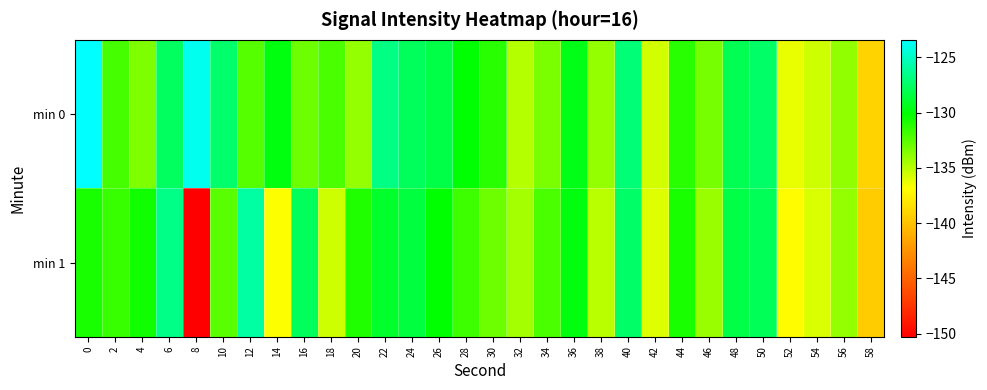

Between 28 and 38, which is larger?

28